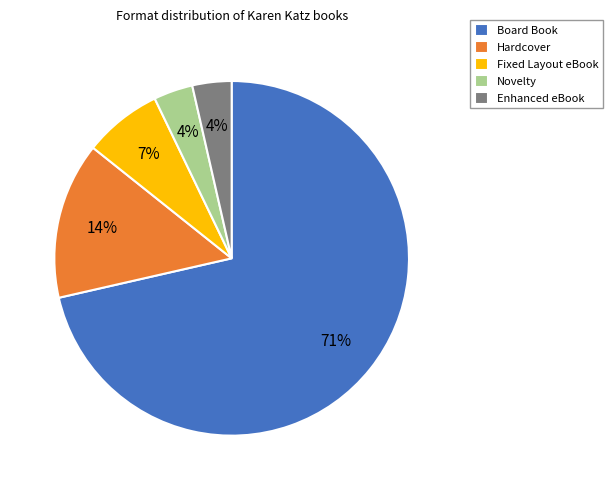

To the nearest percent, what is the combined percentage of Enhanced eBook and Board Book?

75%